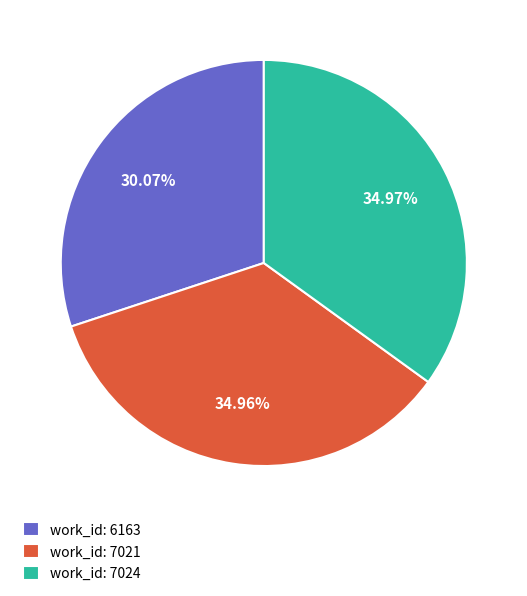

Is the sum of work_id: 6163 and work_id: 7024 greater than half?

Yes